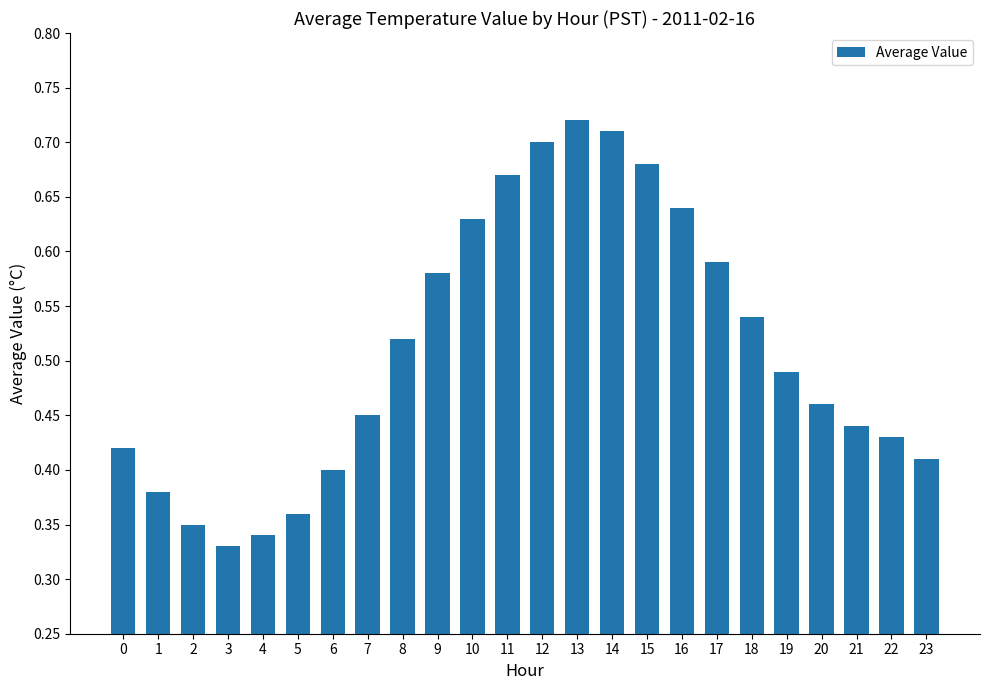

Count the values in the range 0 to 1.

24